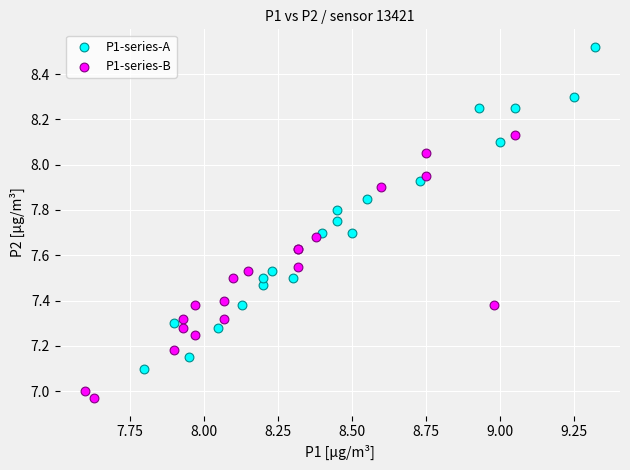

Which series contains the highest Y value?

P1-series-A